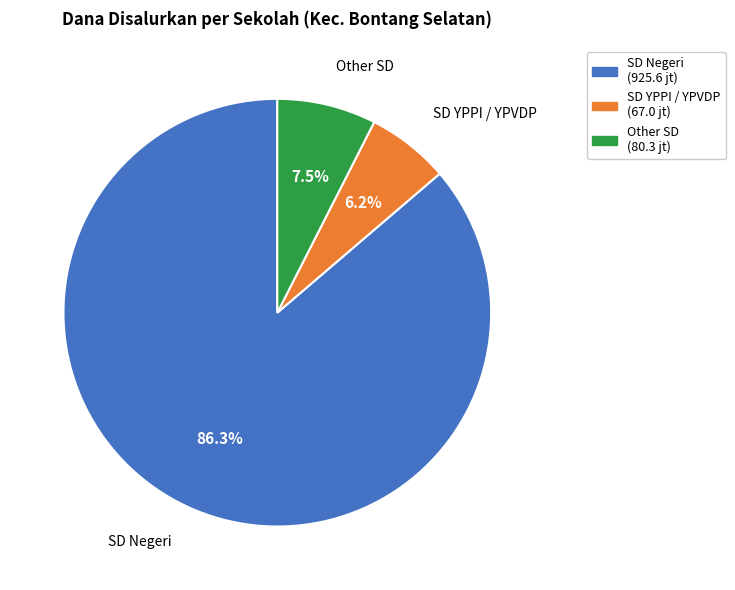

Does any single category account for the majority?

Yes